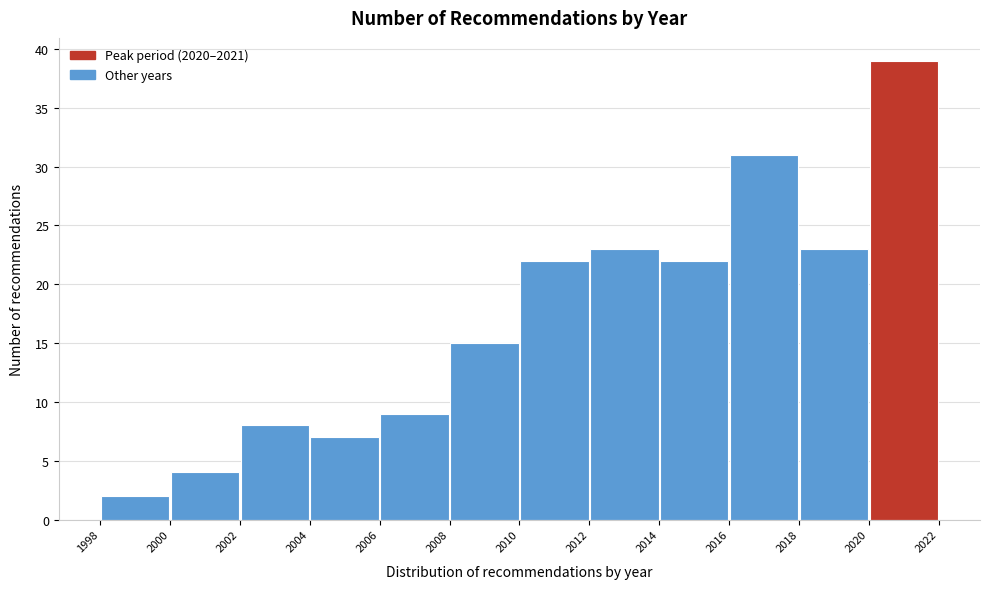

What is the height of the bar covering 2012 to 2014 on the x-axis? The values are not printed on the chart, so give them approximately, as read against the axis.

23